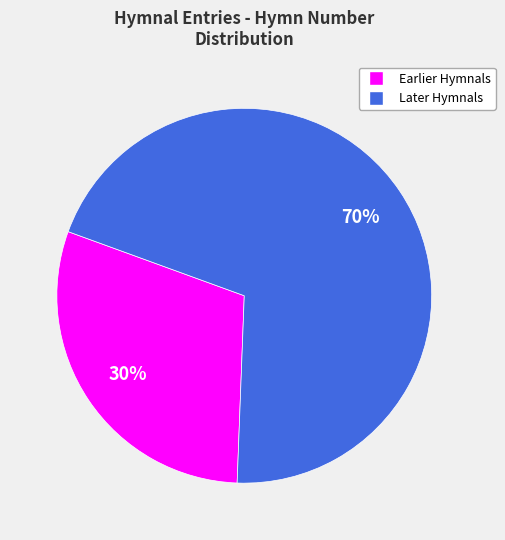

How many slices are in this pie chart?

2